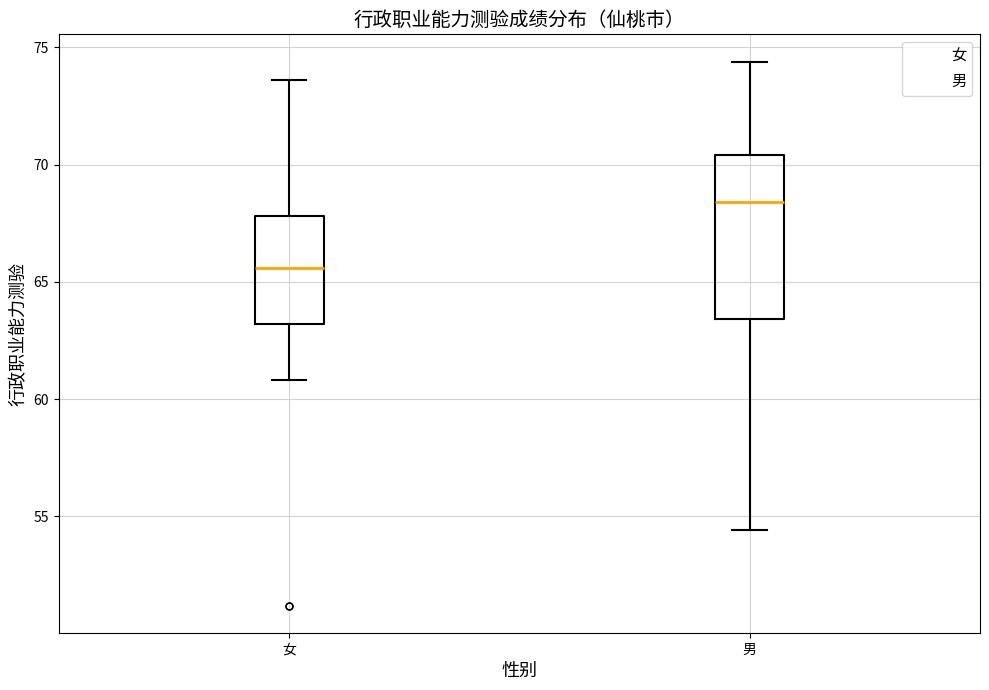

Which box's median line is the lowest?

女